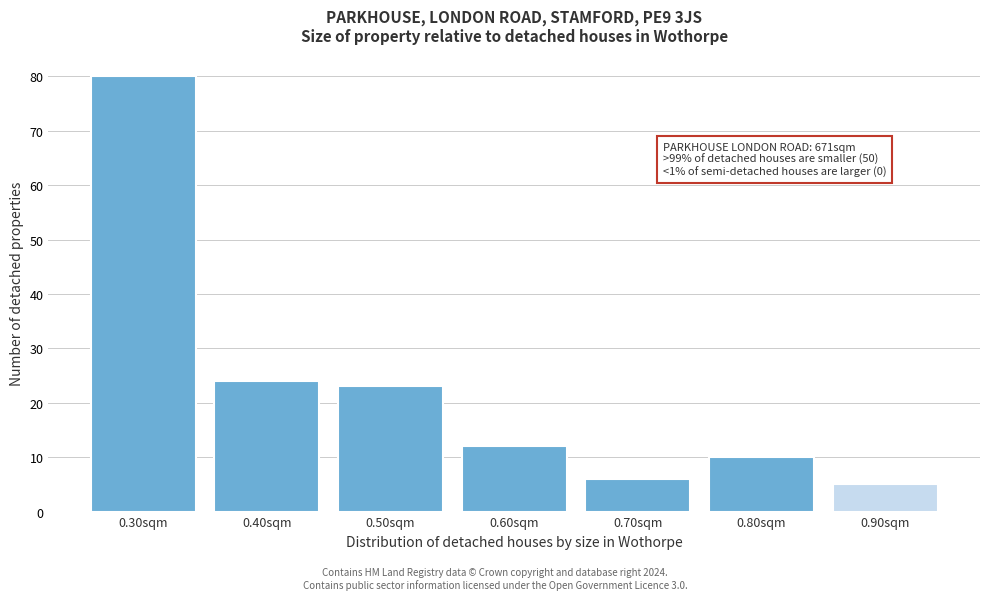

Reading left to right, list all the values displayed in this chart.

0.30sqm=80	0.40sqm=24	0.50sqm=23	0.60sqm=12	0.70sqm=6	0.80sqm=10	0.90sqm=5